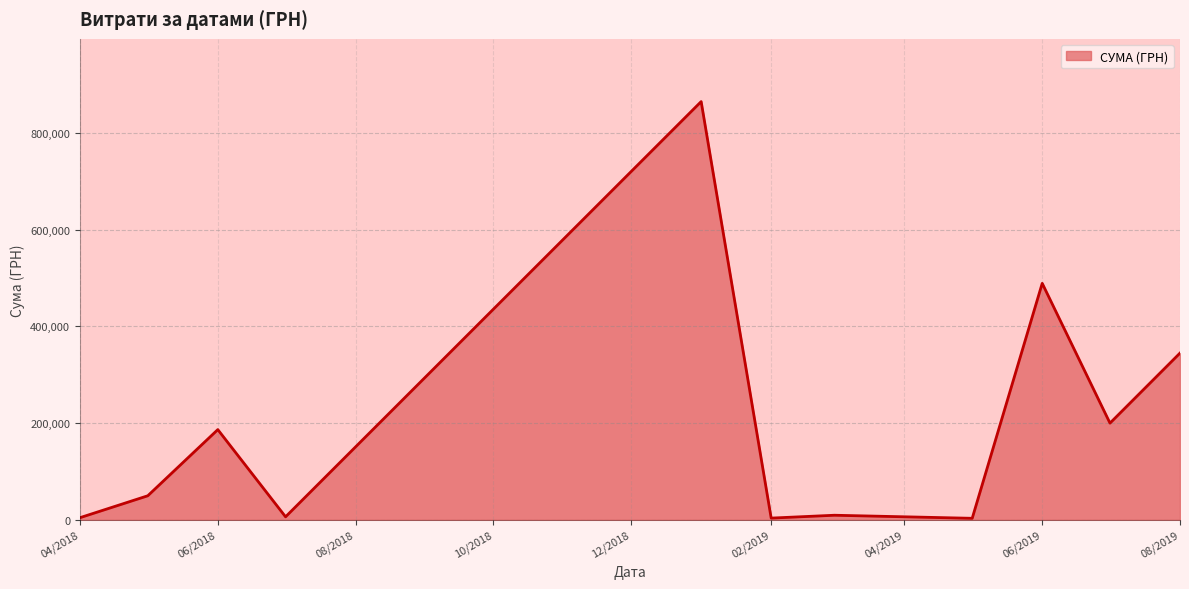

What is the difference between the maximum and minimum values?

861740.1